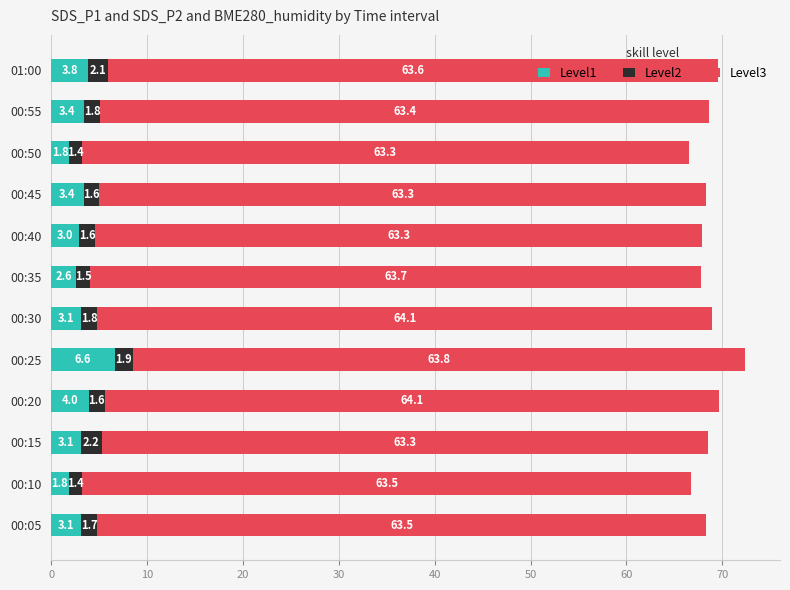

What is the difference between the Level1 values at 00:20 and 00:40?

1.0